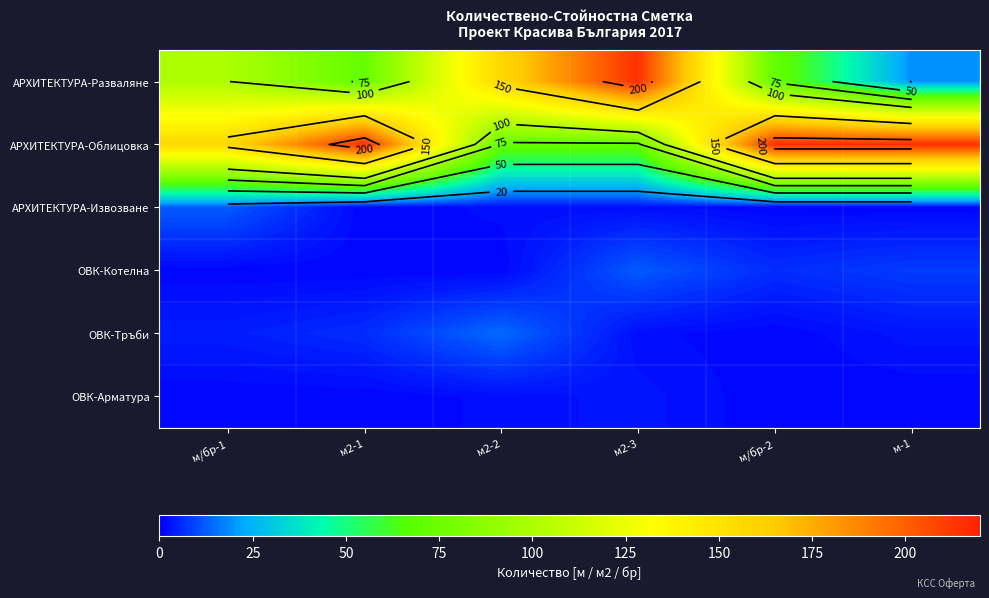

Read the АРХИТЕКТУРА-Извозване value at м2-3.

2.0